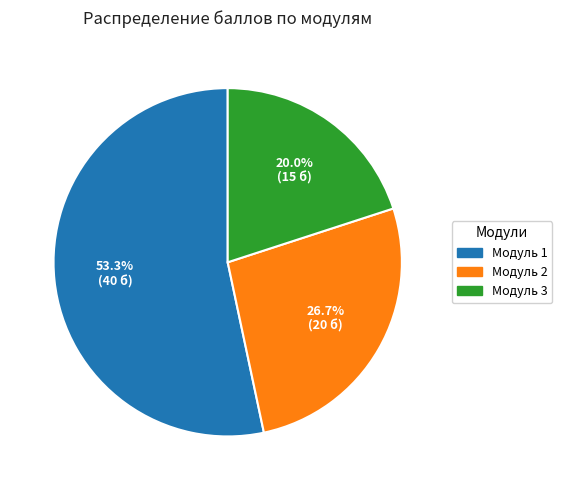

How many slices are in this pie chart?

3